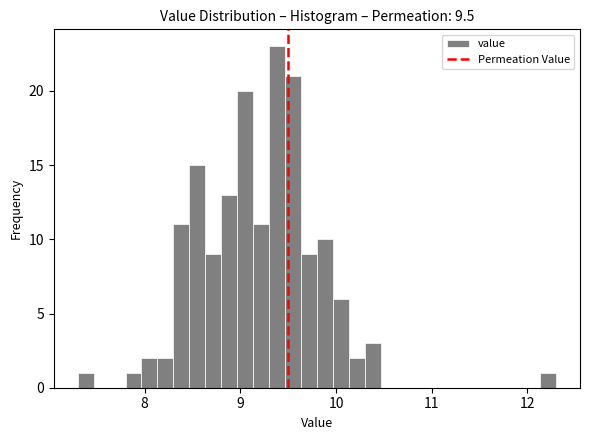

Read against the x-axis, roughly where is the centre of the tallest bar?

9.4